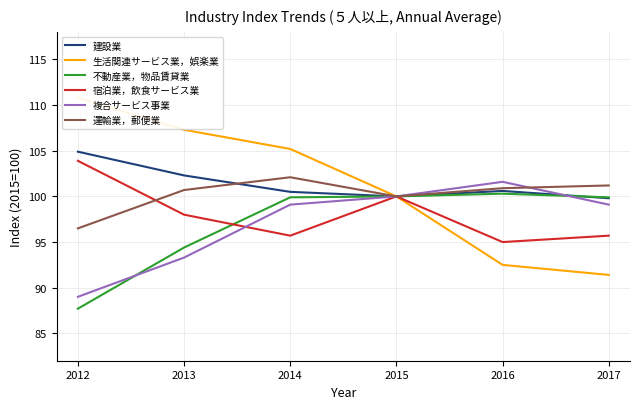

True or false: 宿泊業，飲食サービス業 and 複合サービス事業 intersect in this chart.

True